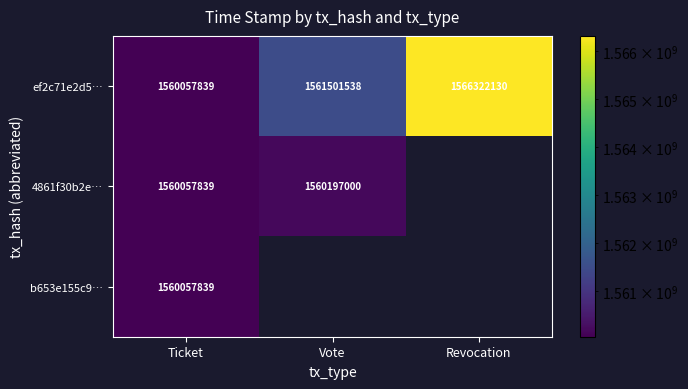

What is the total value across all series at Ticket?

4680173517